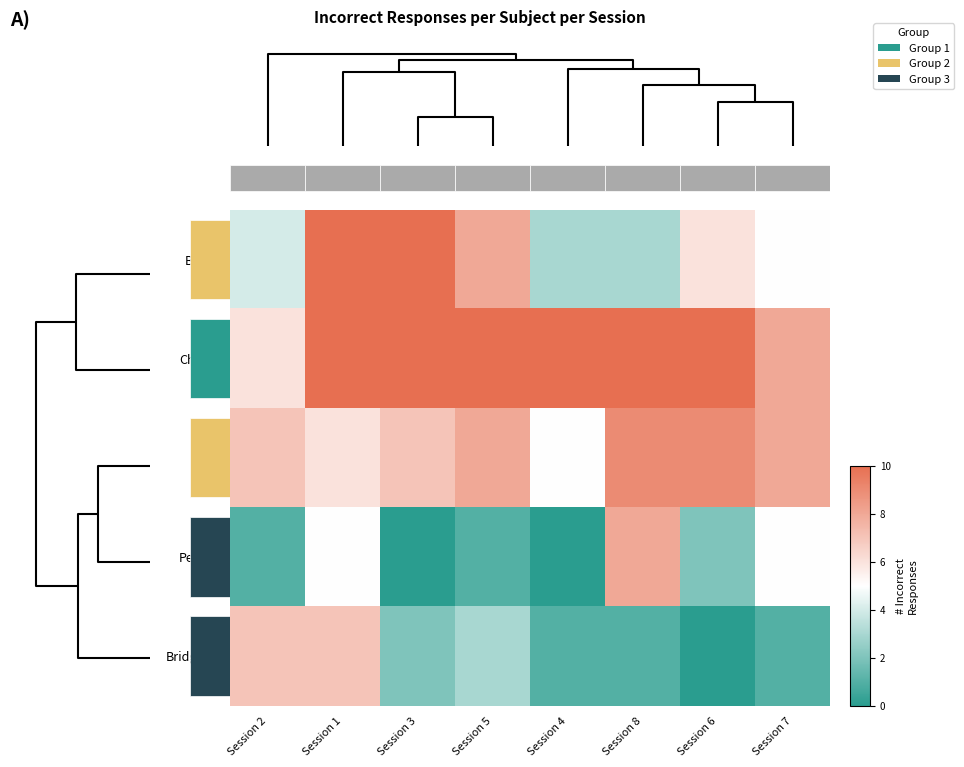

What is the total value across all series at Session 4?

19